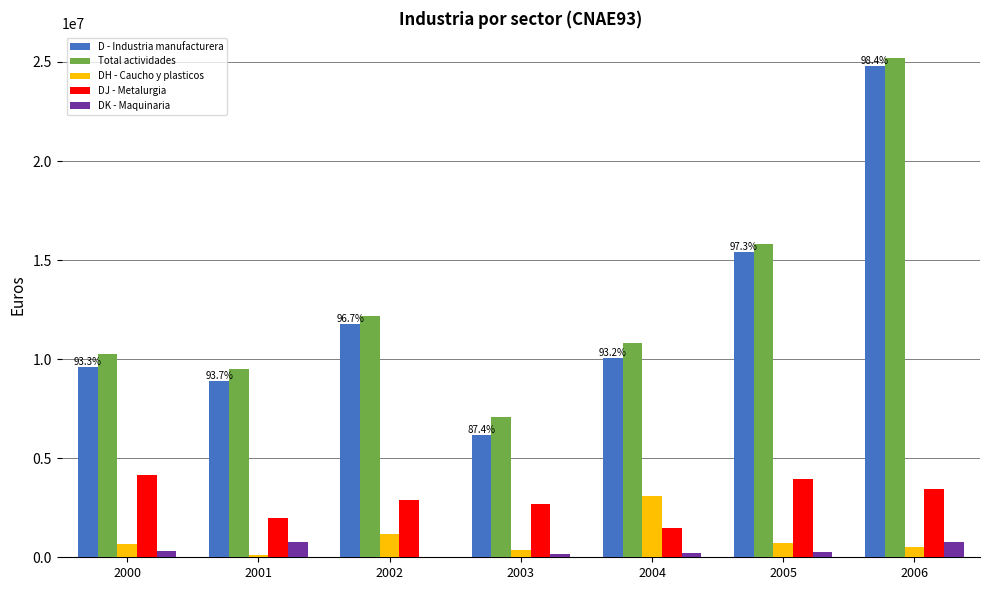

Count the number of categories in the chart.

7